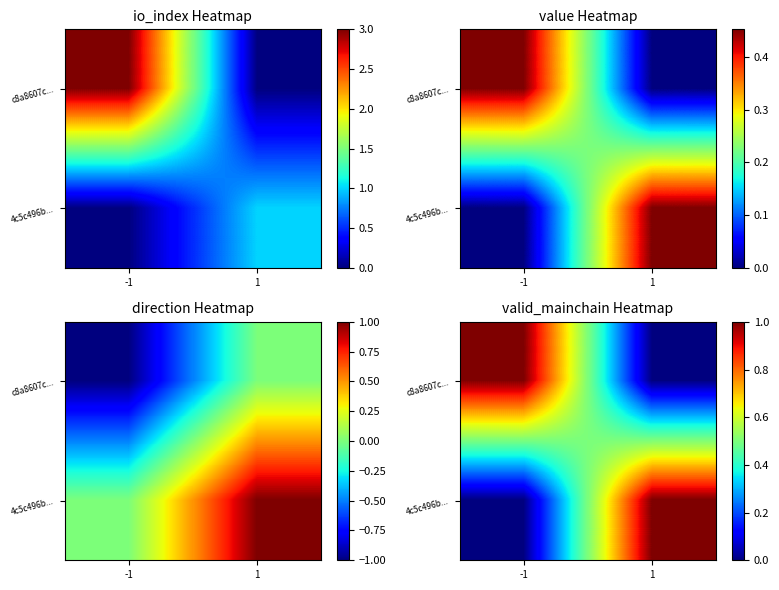

Which category has the lowest value in the c8a8607c... series?

1